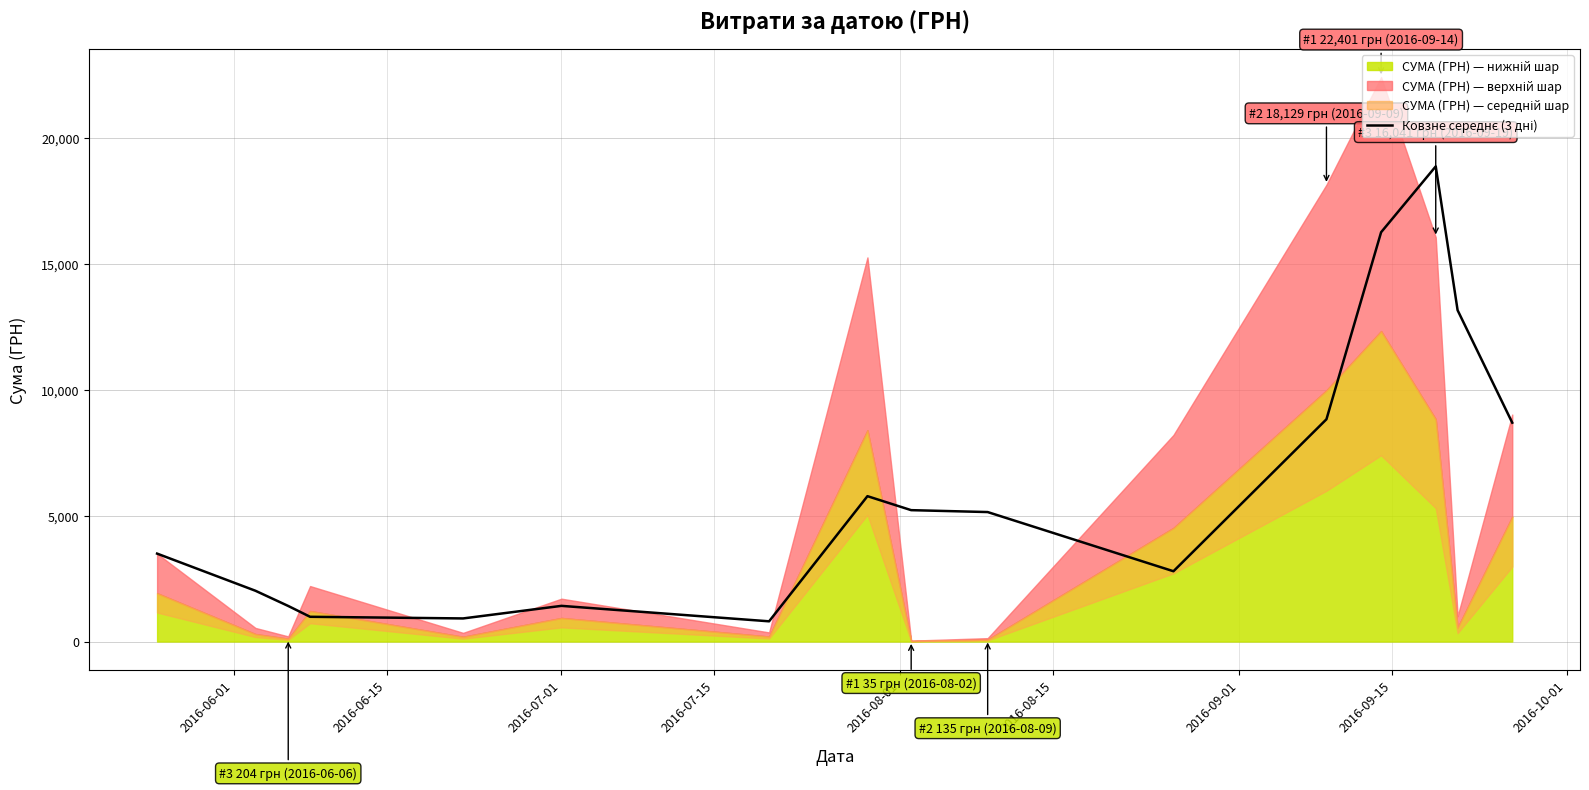

What is the sum of the values at 2016-07-01 and 2016-09-15?

7180.4